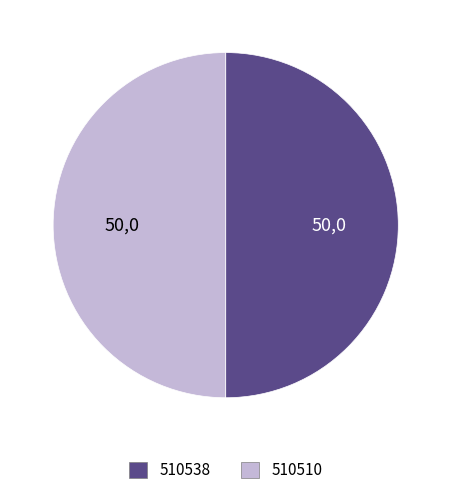

Approximately how many times larger is the value at 510538 compared to 510510?

1.0